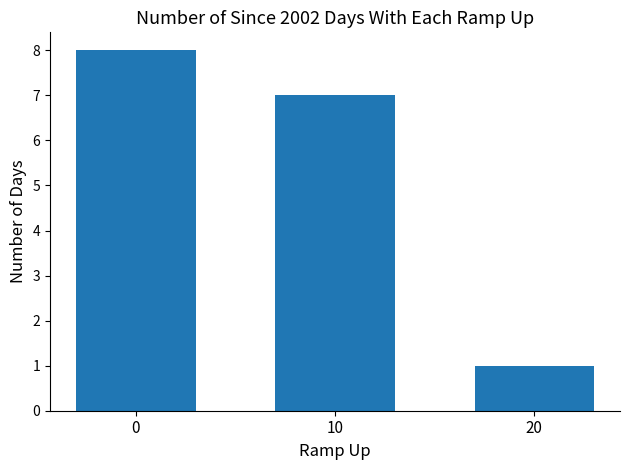

What is the difference between the maximum and minimum values?

7